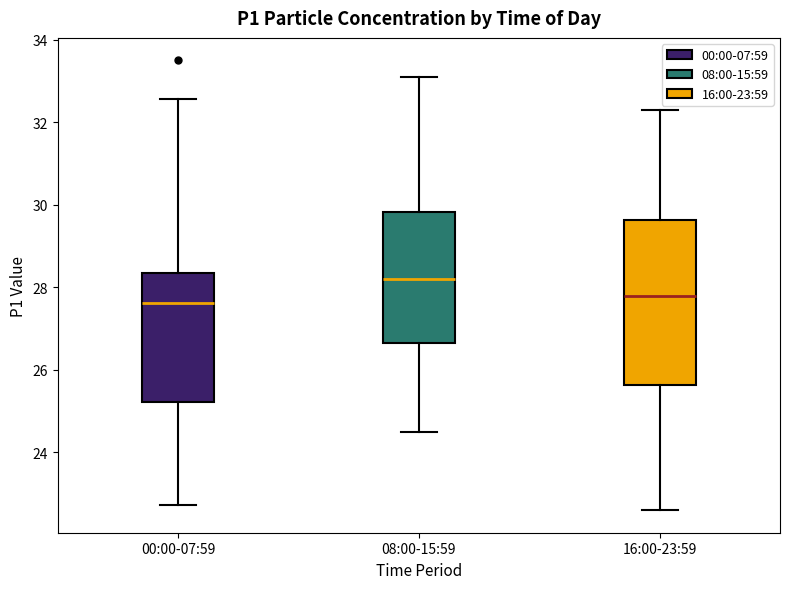

Reading left to right, read every box against the y-axis: the position of its median line, the range the box covers, and the ends of its whiskers. The values are not printed on the chart, so give them approximately, as read against the axis.

00:00-07:59: median 27.6, box 25.2 to 28.4, whiskers 22.8 to 32.6
08:00-15:59: median 28.2, box 26.6 to 29.8, whiskers 24.6 to 33.2
16:00-23:59: median 27.8, box 25.6 to 29.6, whiskers 22.6 to 32.4